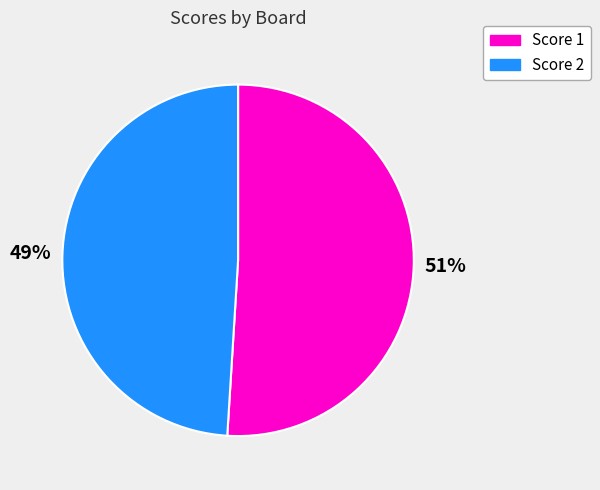

Is there any slice that represents more than half of the pie?

Yes